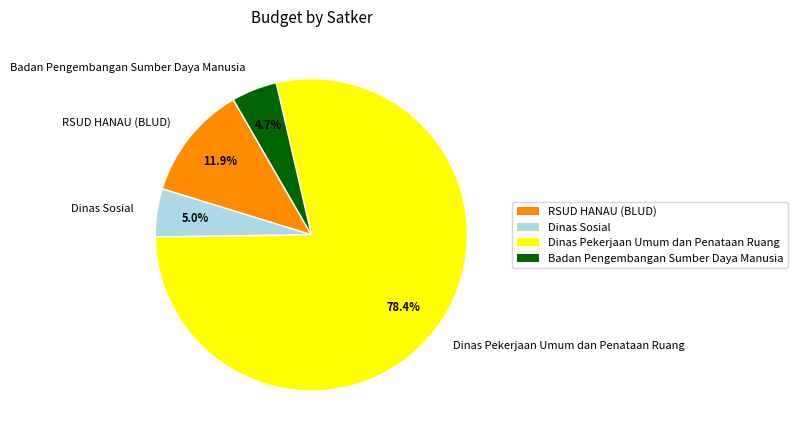

Do RSUD HANAU (BLUD) and Badan Pengembangan Sumber Daya Manusia together represent more than half of the pie?

No